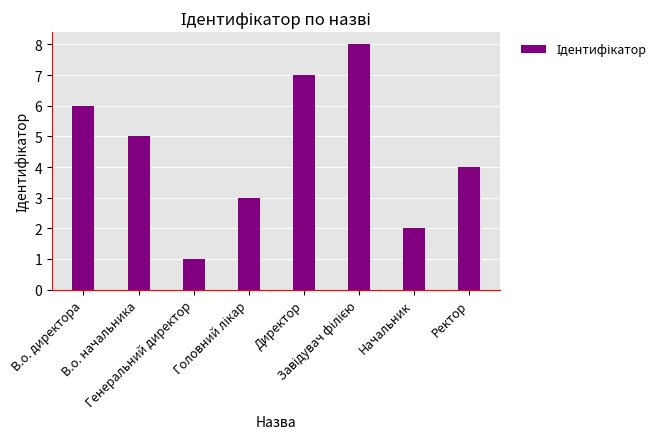

What is the sum of all values?

36